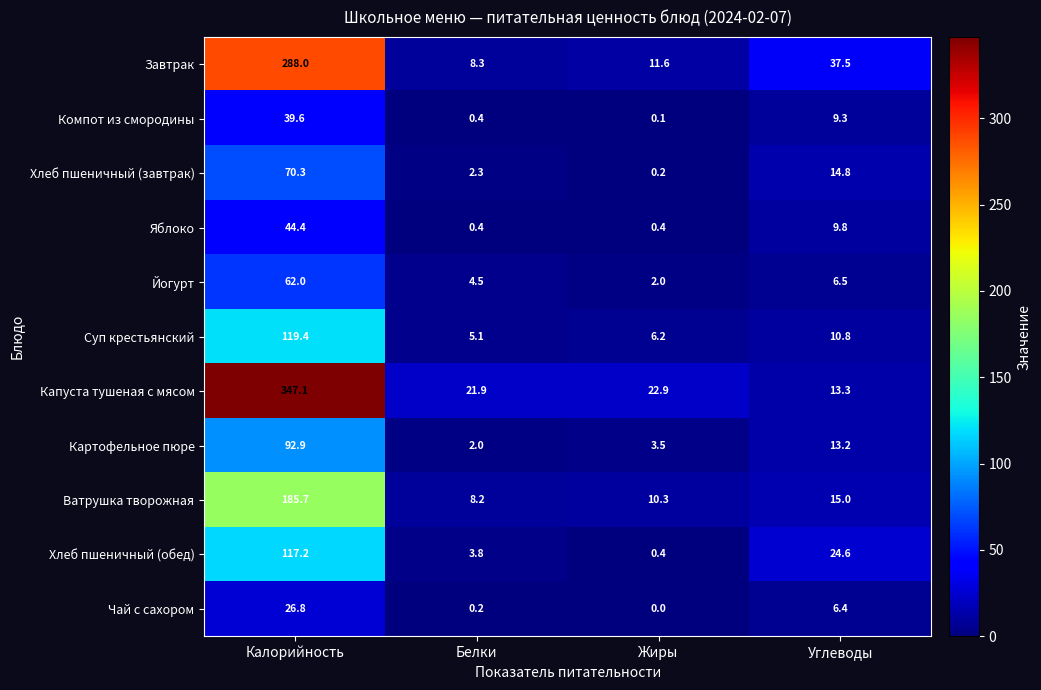

What is the difference between the Компот из смородины values at Белки and Калорийность?

39.2